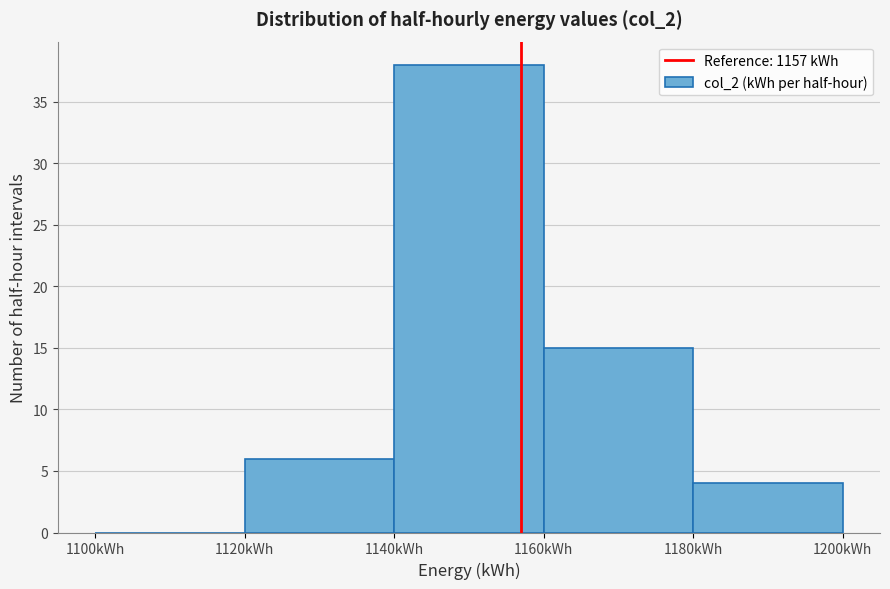

Which range on the x-axis has the tallest bar?

1140 to 1160